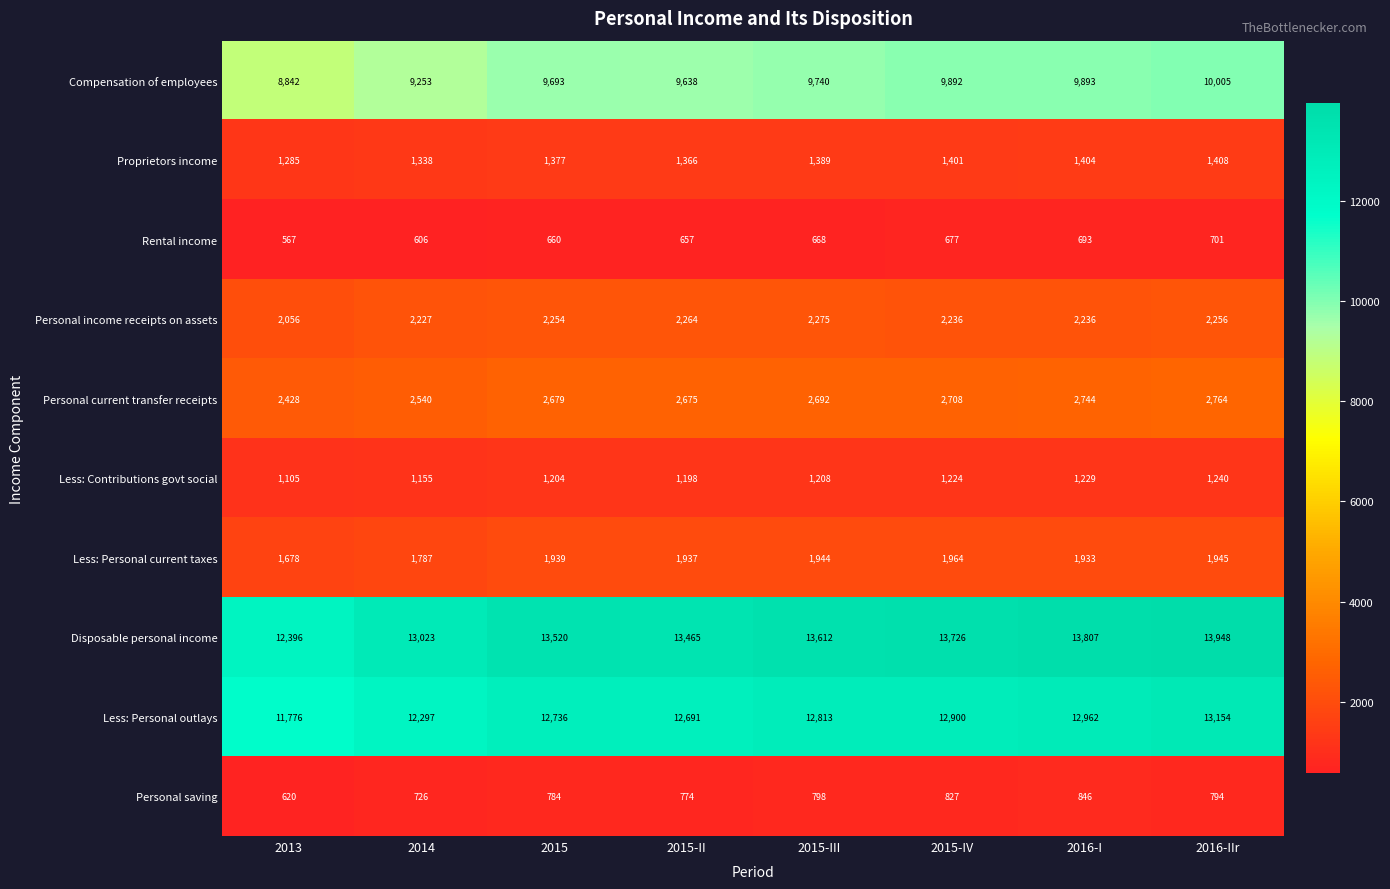

How many categories are shown in the chart?

8